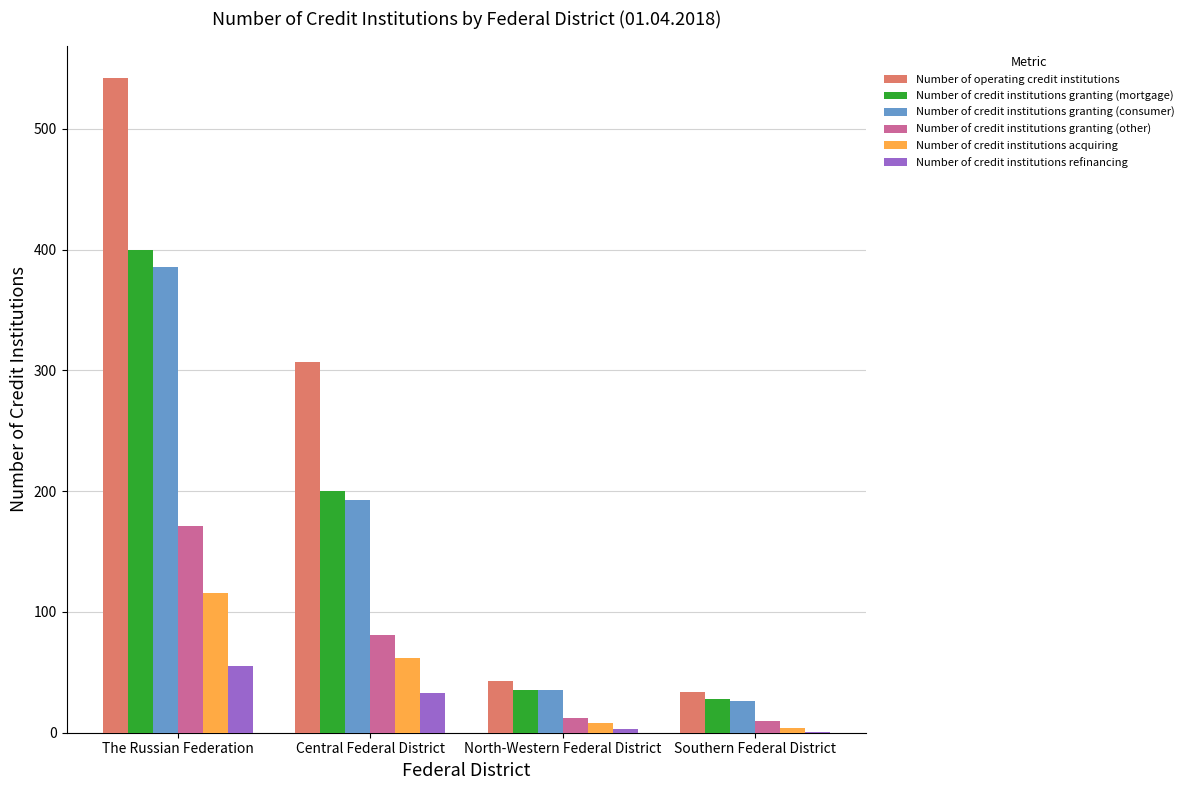

What is the greatest value displayed?

542